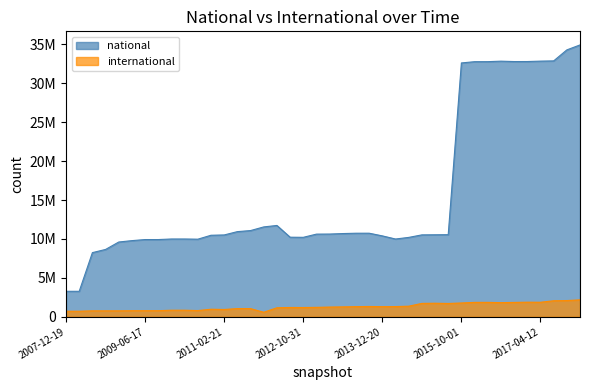

What is the total value across all series at 2013-09-10?

12068199